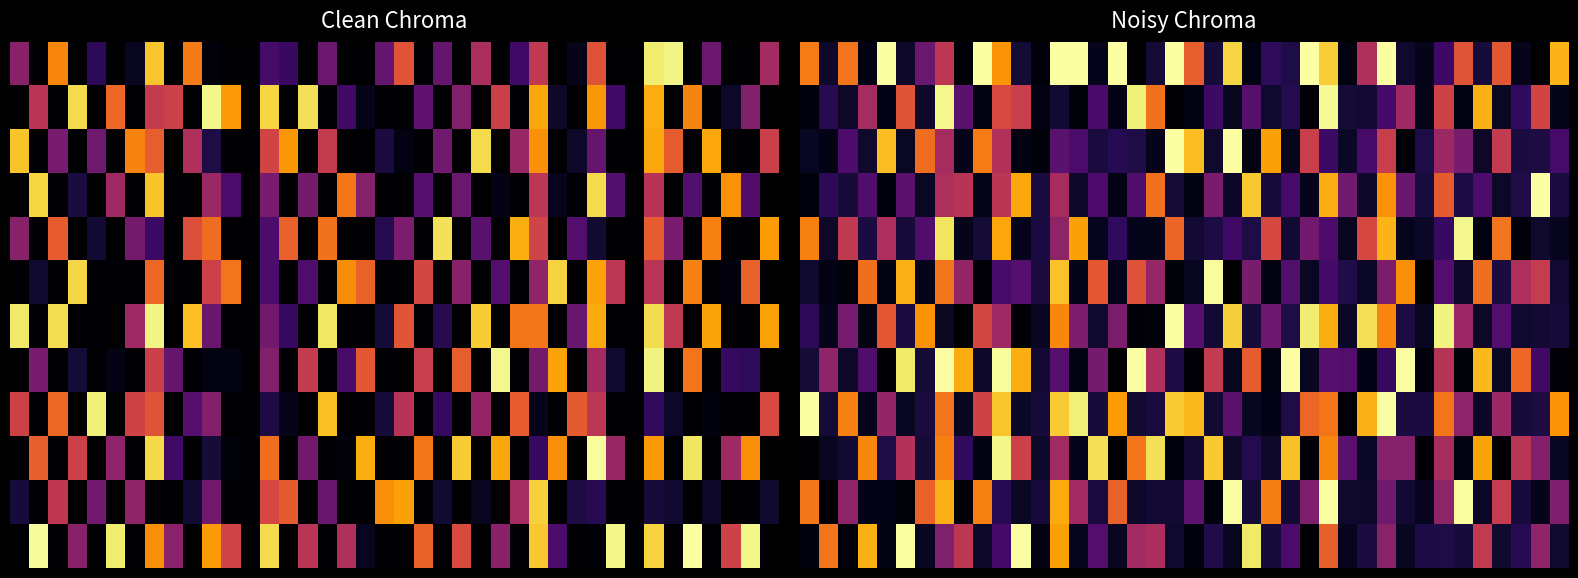

Which category has the highest value across all series?

4